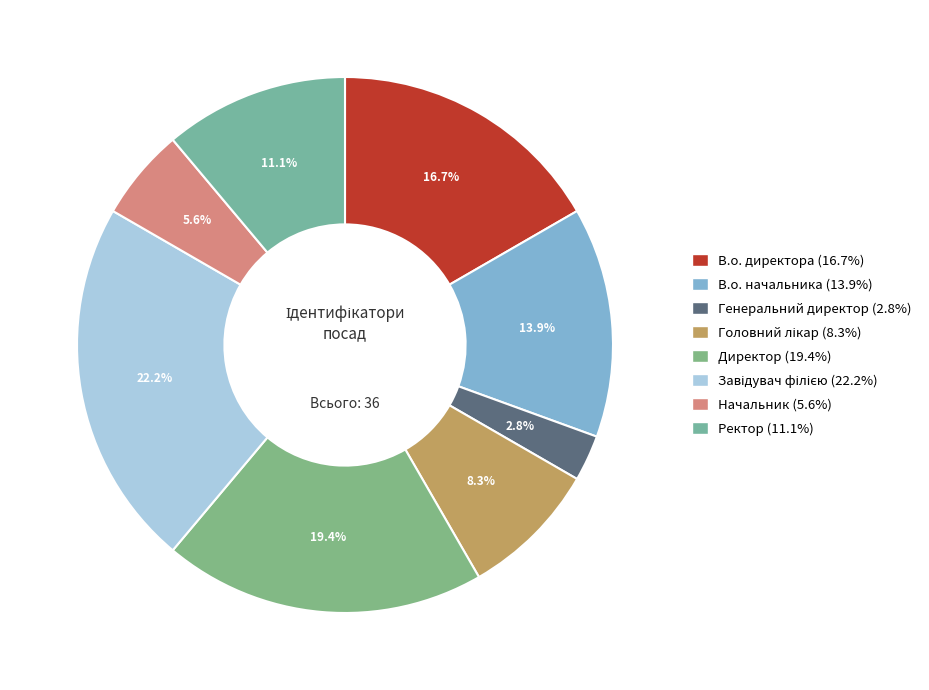

Count the number of slices in the pie.

8